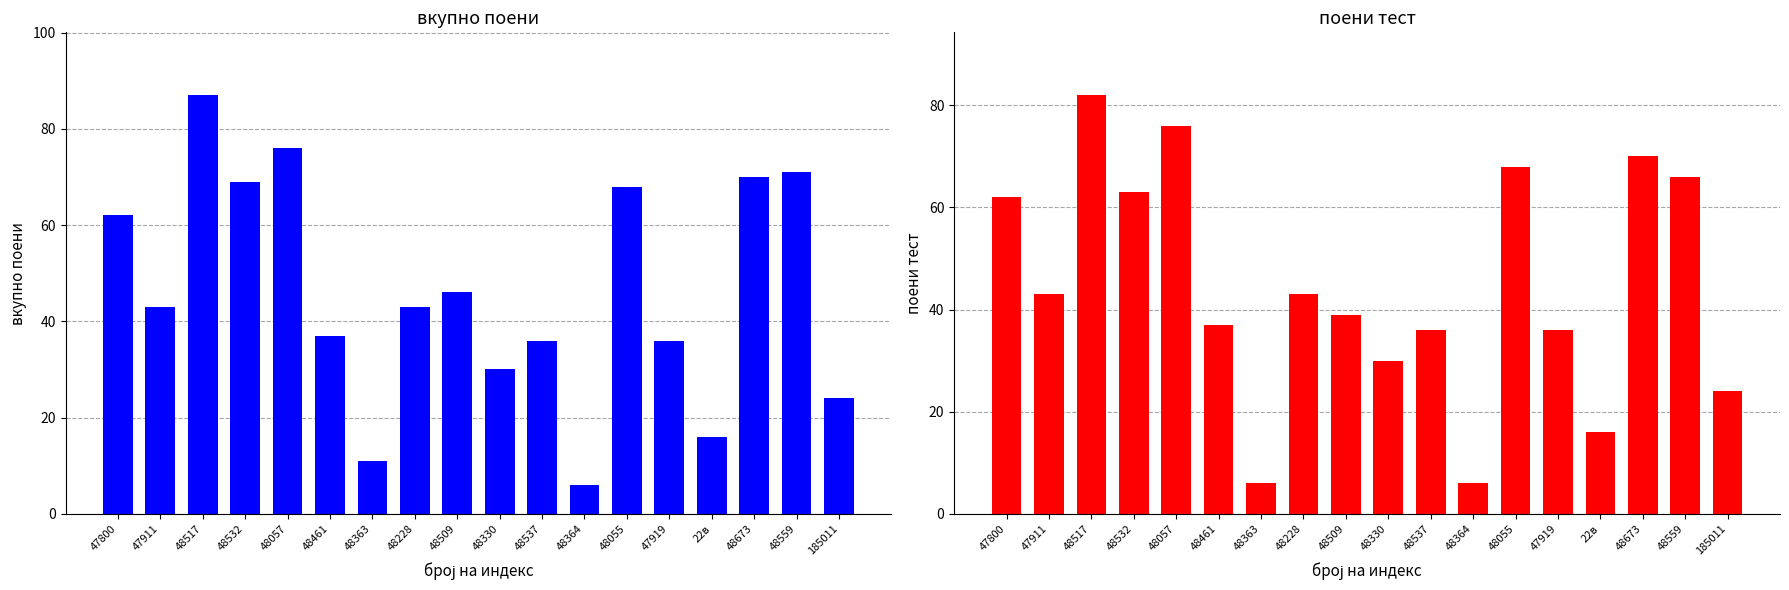

List the series in order of their peak value, highest first.

вкупно поени, поени тест